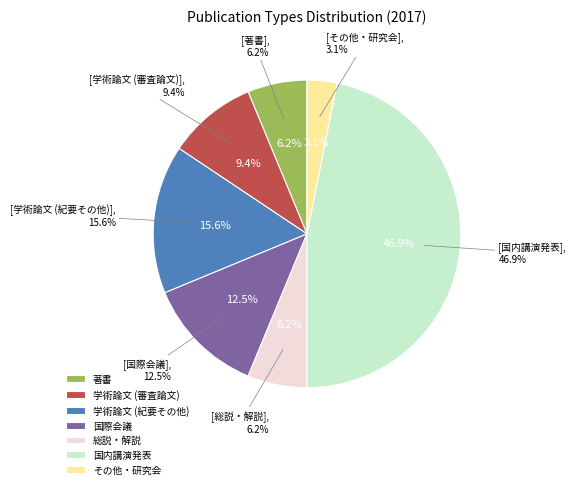

Rank the categories by value from lowest to highest.

その他・研究会, 著書, 総説・解説, 学術論文 (審査論文), 国際会議, 学術論文 (紀要その他), 国内講演発表